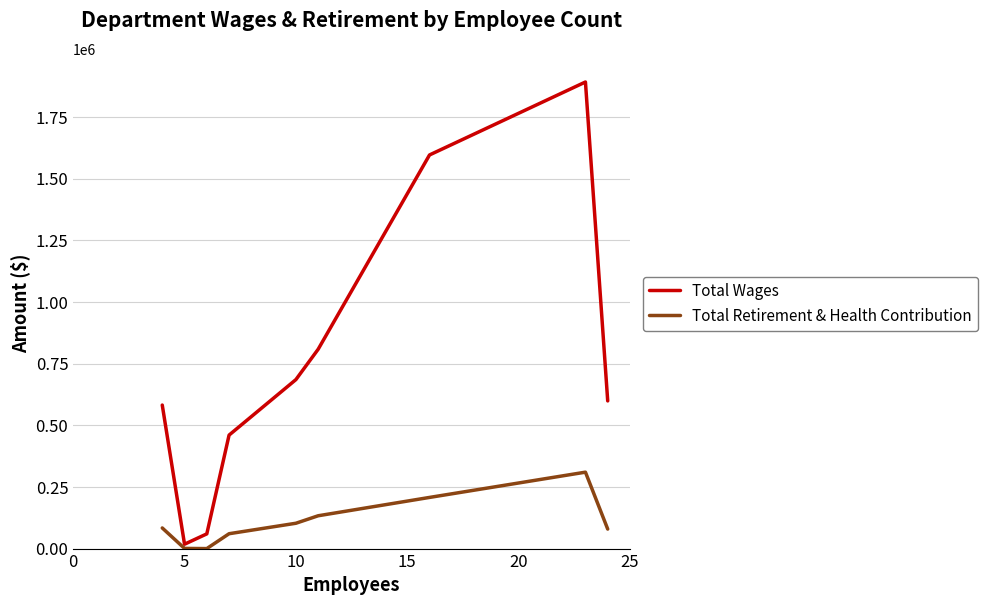

What is the maximum value for Total Retirement & Health Contribution?

309978